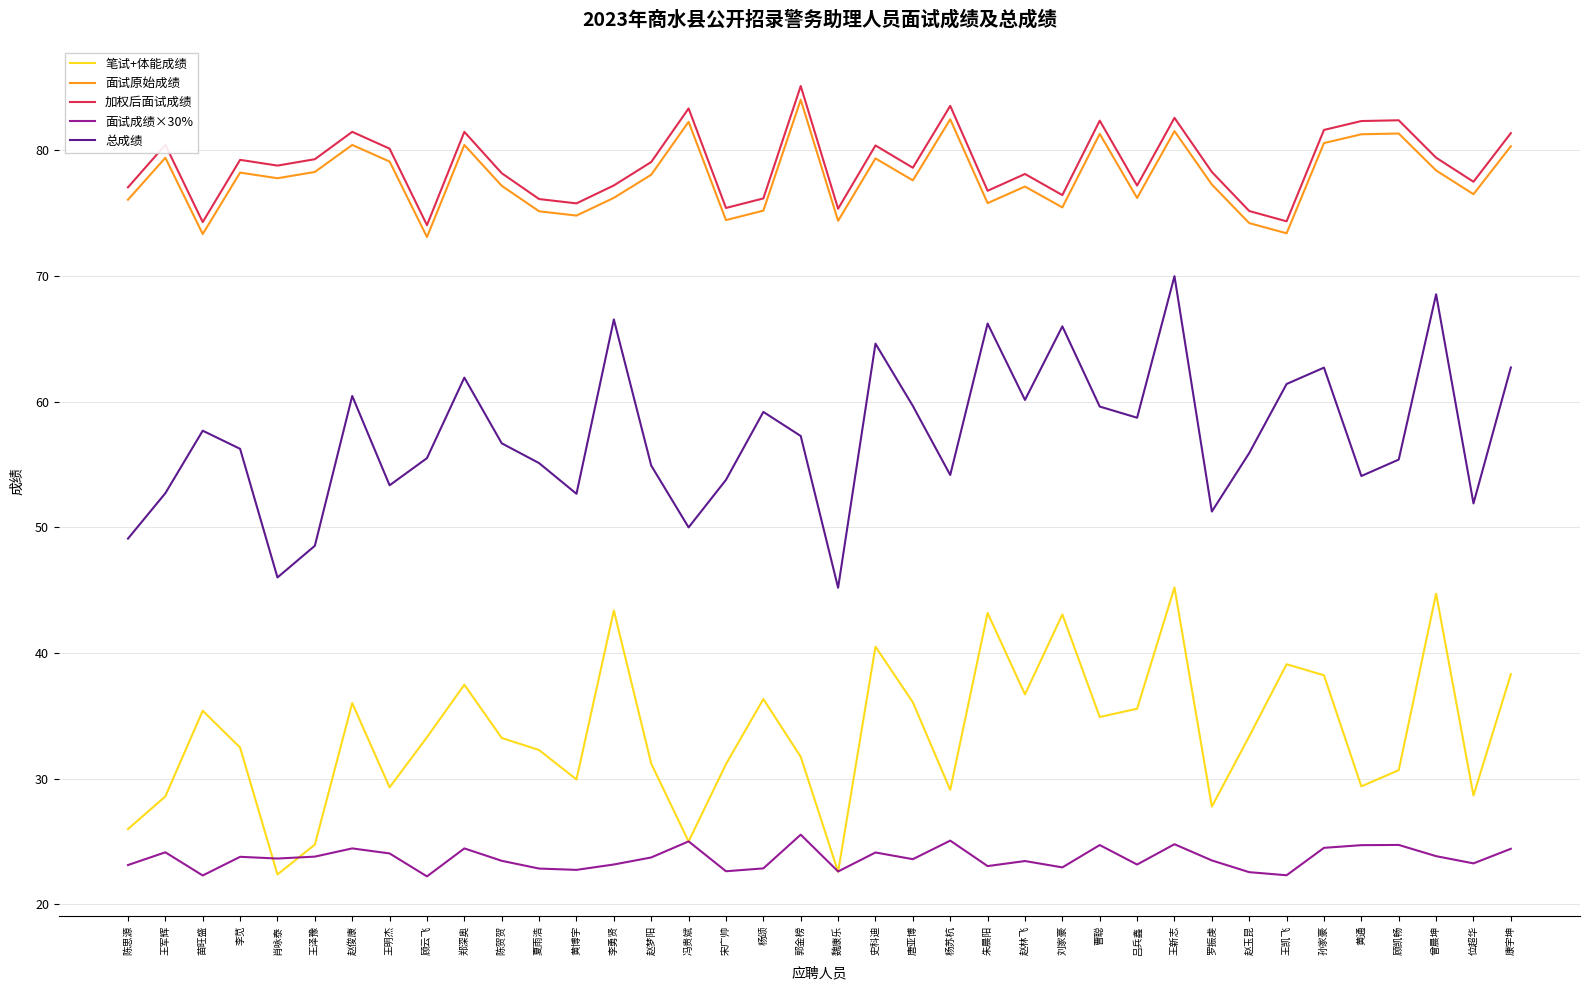

True or false: 加权后面试成绩 and 总成绩 intersect in this chart.

False